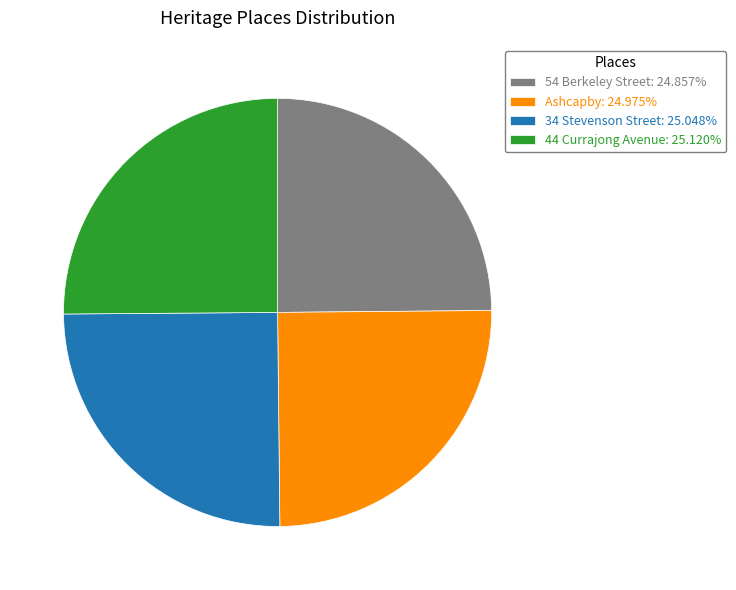

What is the ratio of the value at 34 Stevenson Street: 25.048% to the value at Ashcapby: 24.975%?

1.0